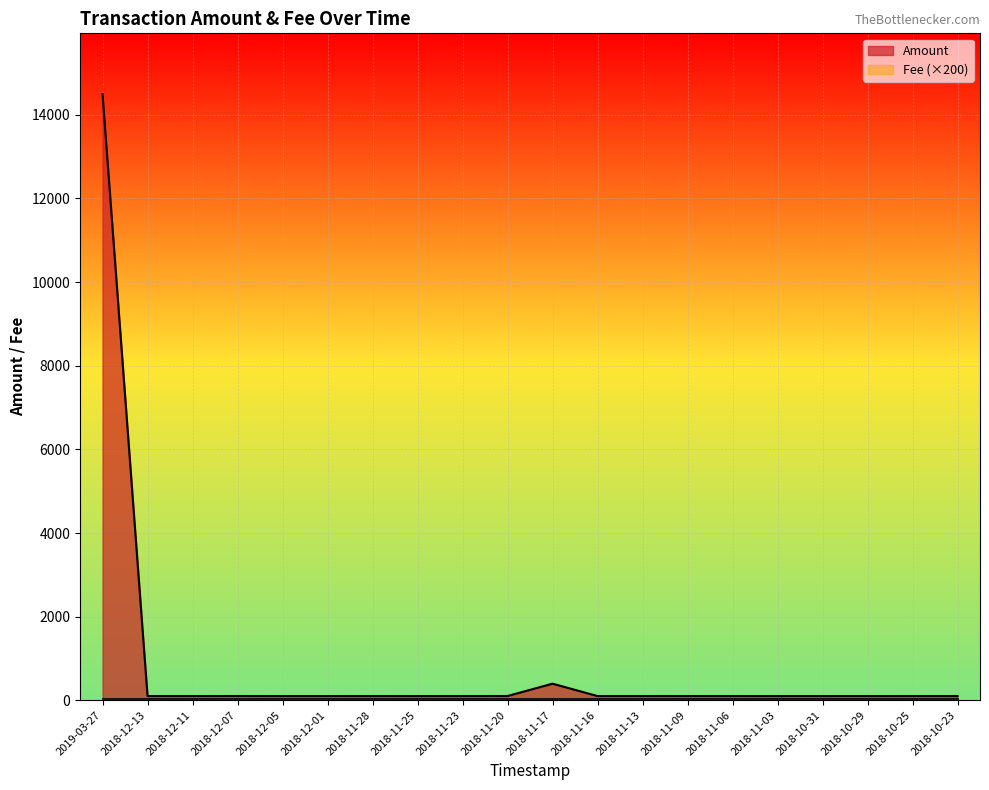

Which category has the highest value across all series?

2019-03-27